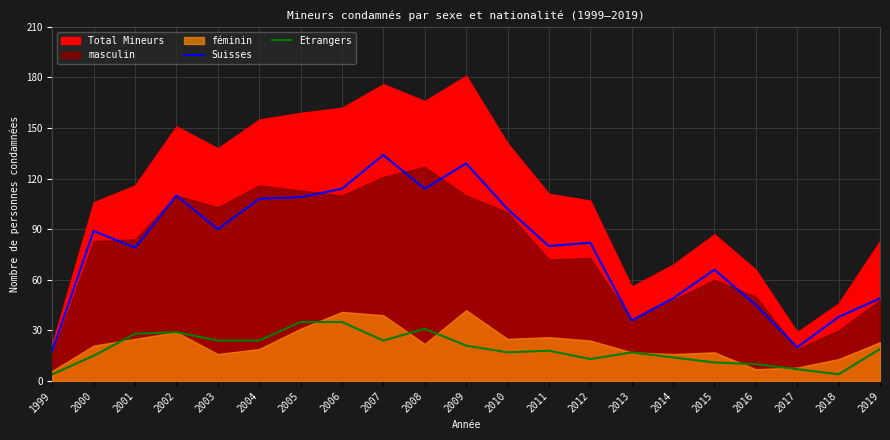

What is the maximum value for Suisses?

134